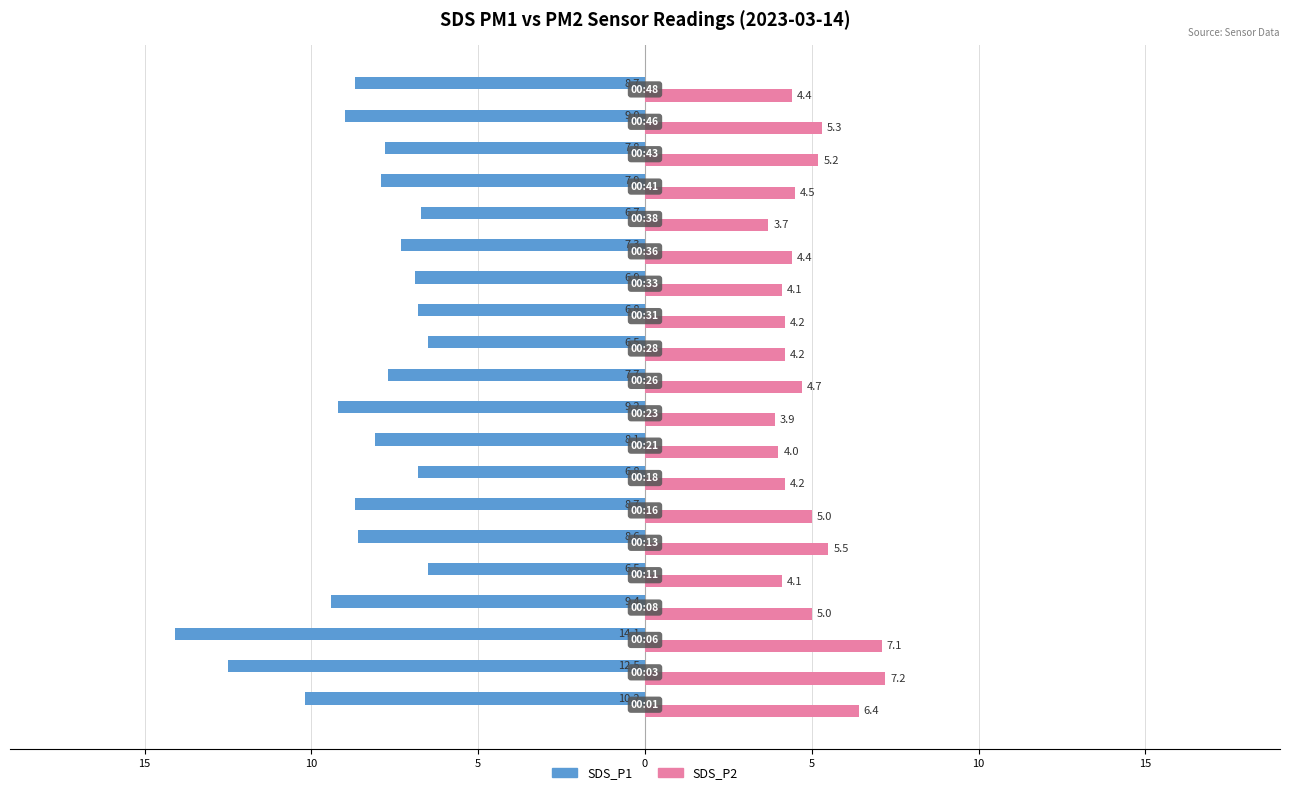

What are all the series names shown in the legend?

SDS_P1, SDS_P2